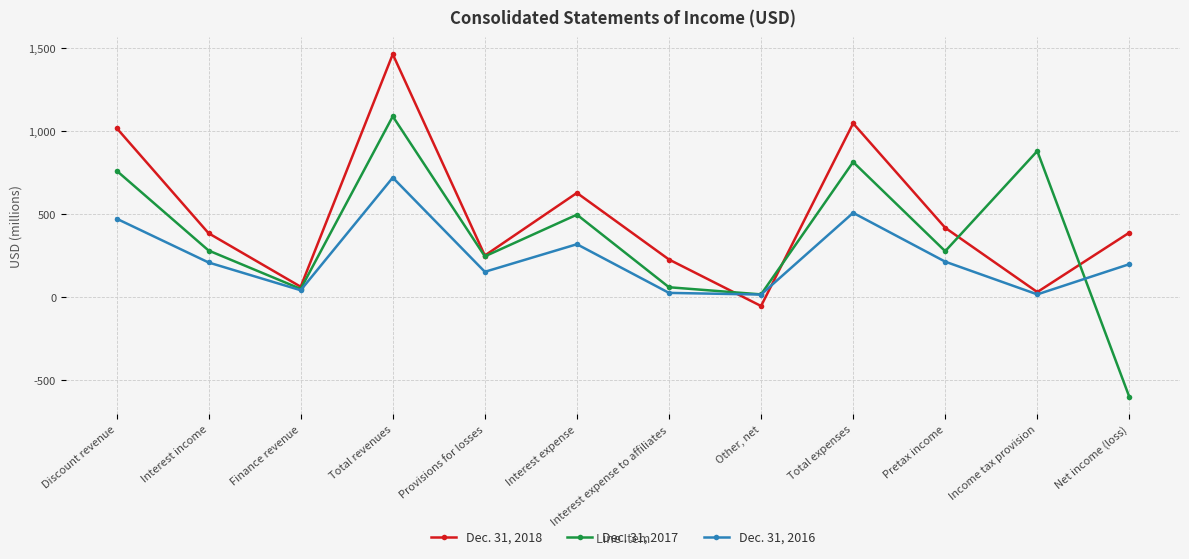

At which category is the sum across all series the highest?

Total revenues